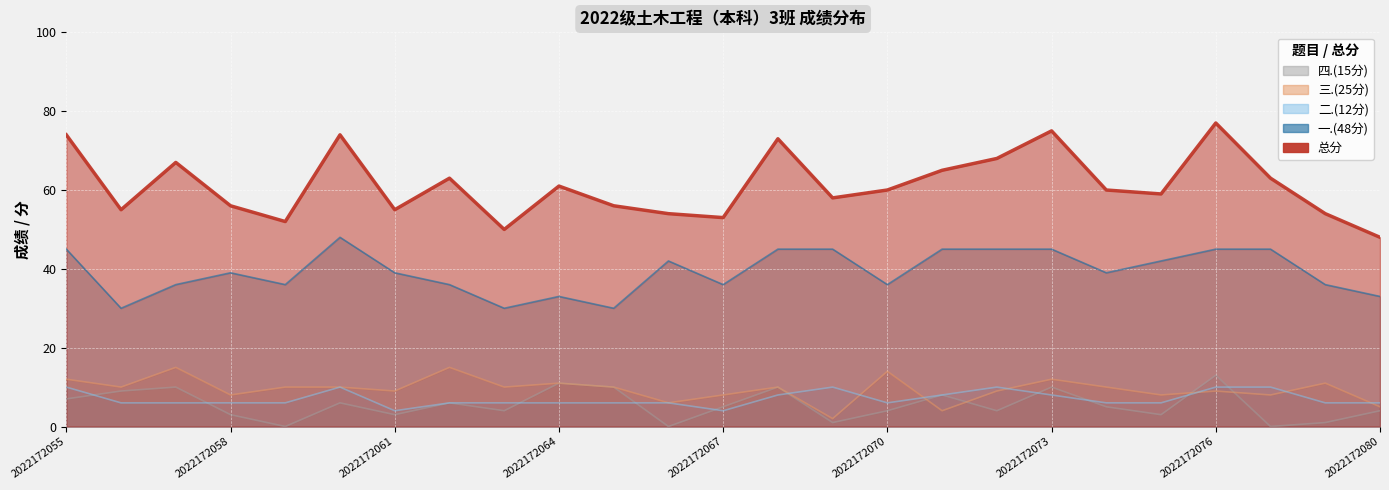

Which series has the largest range (max minus min)?

总分